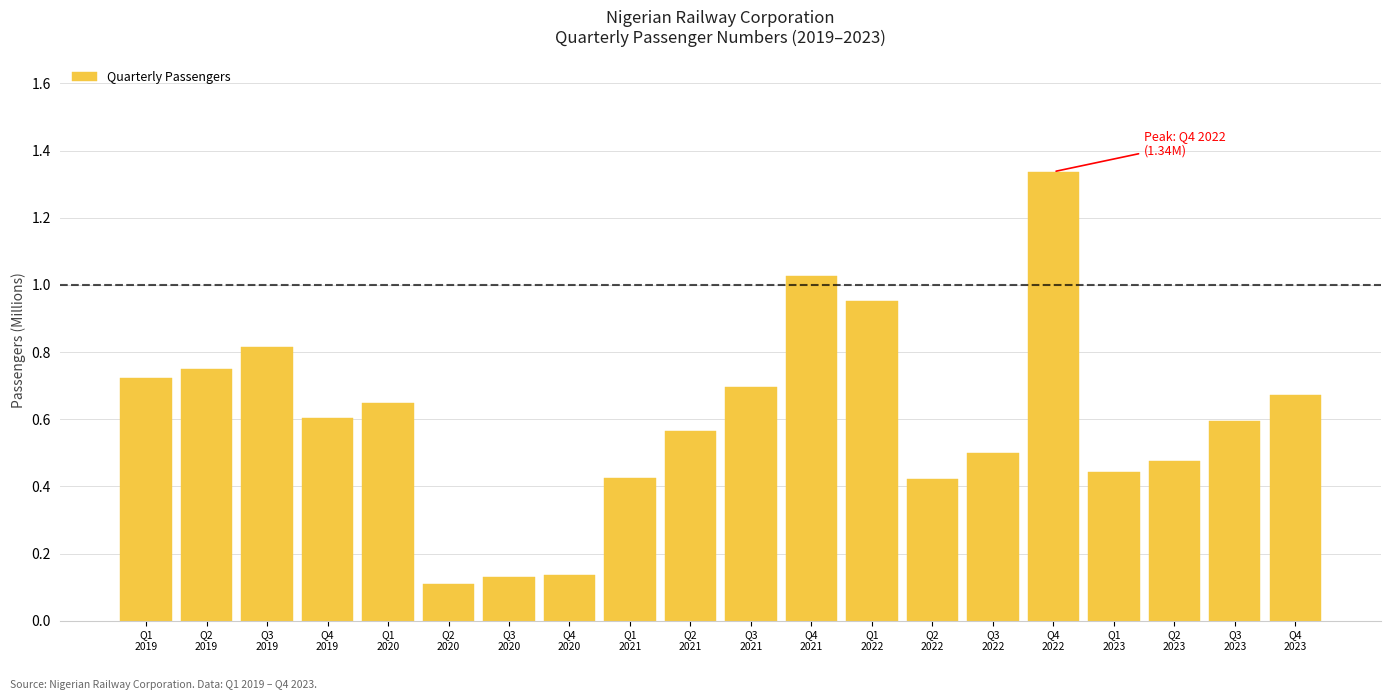

What is the difference between the maximum and second lowest values?

1.2